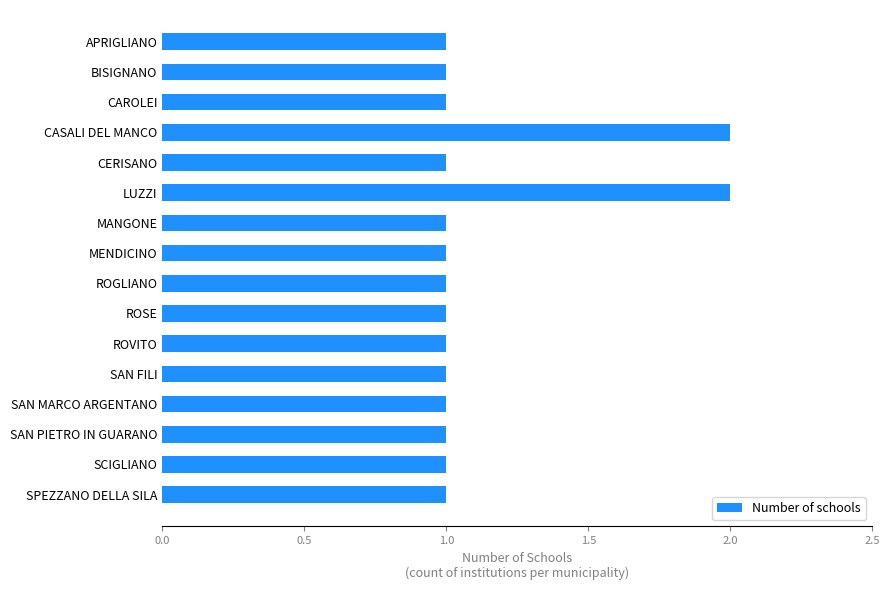

What is the label of the 5th bar from the bottom?

SAN FILI